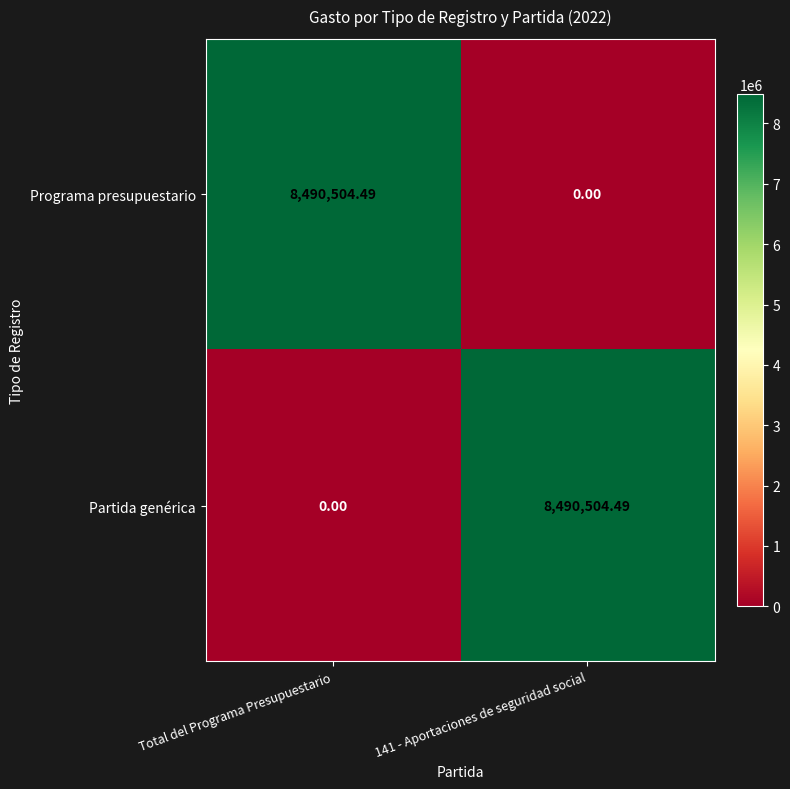

Which category has the lowest value in the Partida genérica series?

Total del Programa Presupuestario